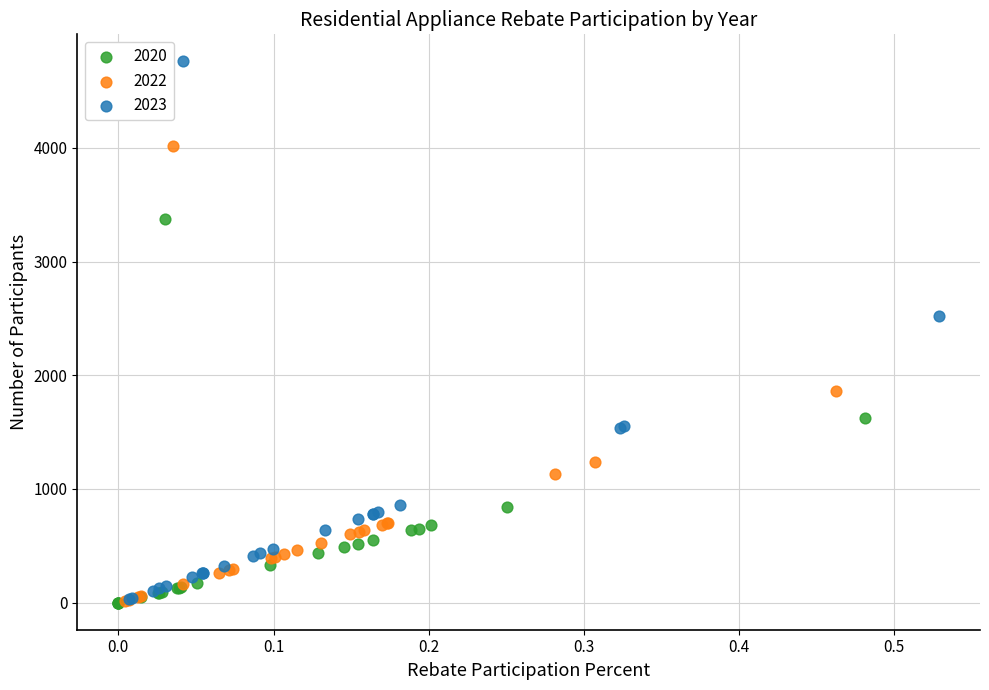

Which series reaches the maximum Y coordinate?

2023